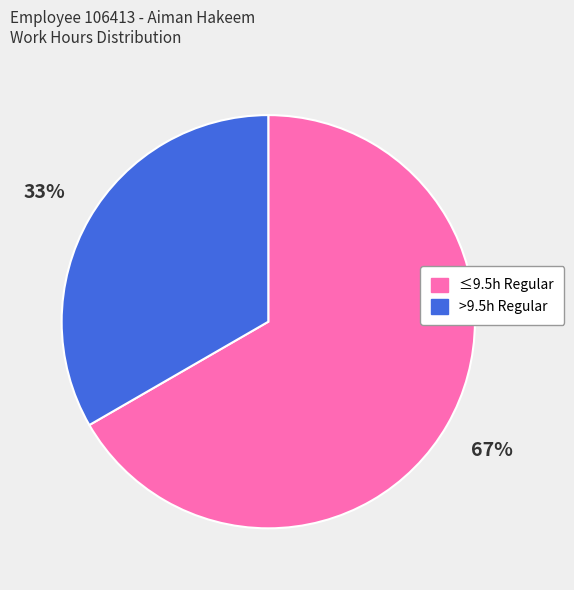

Which has a higher value, ≤9.5h Regular or >9.5h Regular?

≤9.5h Regular